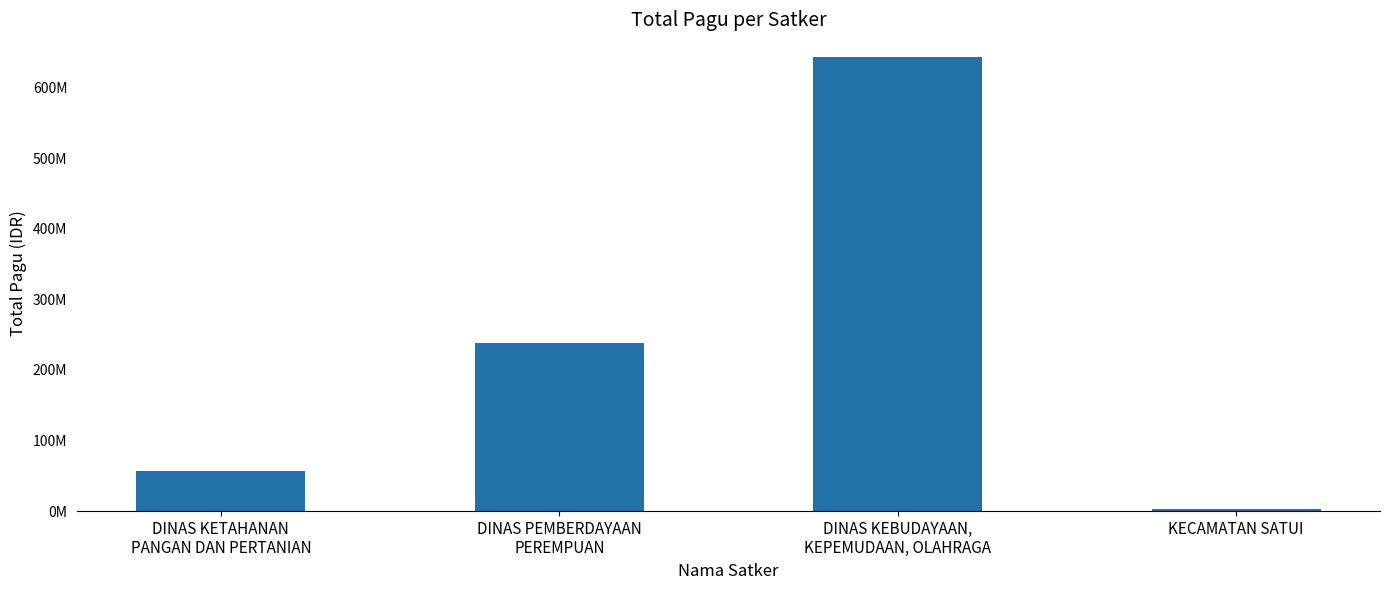

True or false: the data shows 5026804 at KECAMATAN SATUI.

False